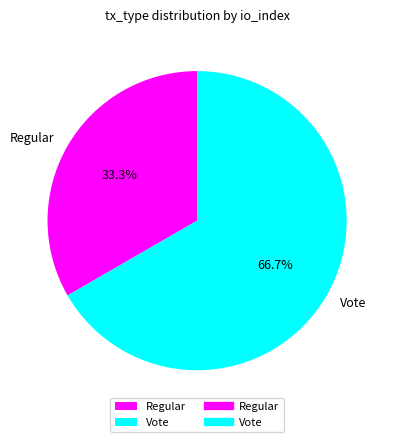

To the nearest percent, what is the difference between the largest and smallest slice percentages?

33%